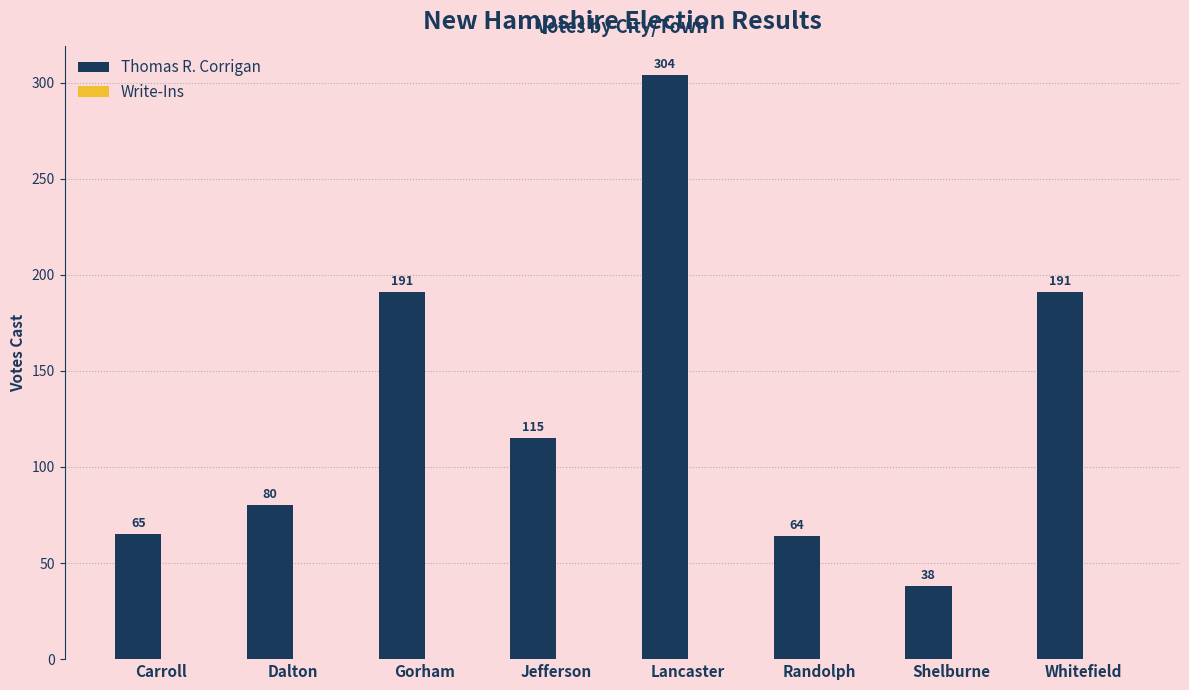

What is the label of the 1st bar from the right?

Whitefield